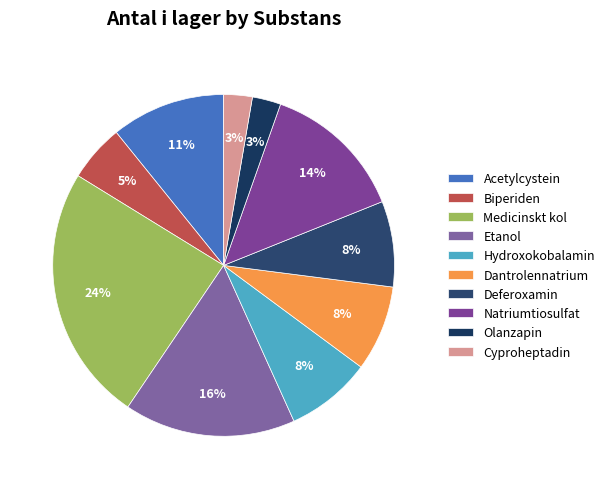

How many slices are in this pie chart?

10